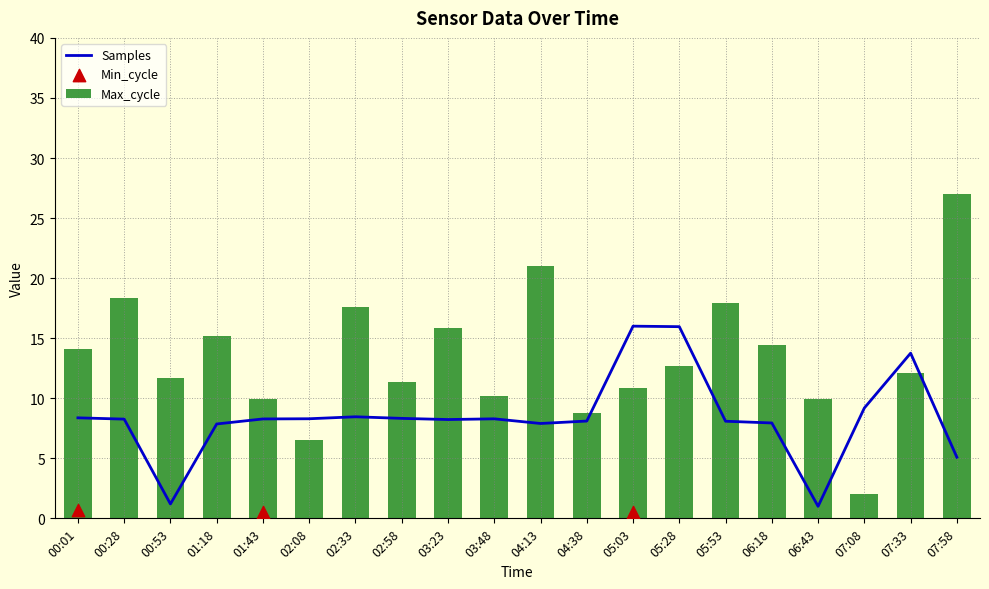

At which label does Max_cycle reach its peak?

07:58